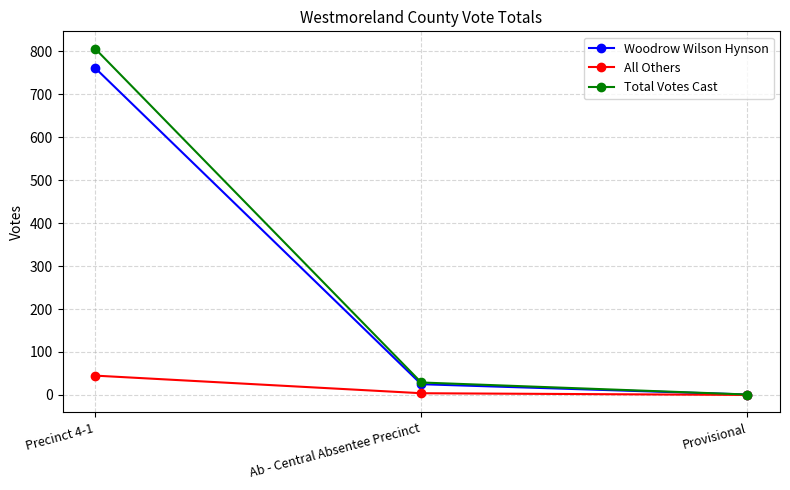

Does the chart have visible grid lines?

Yes